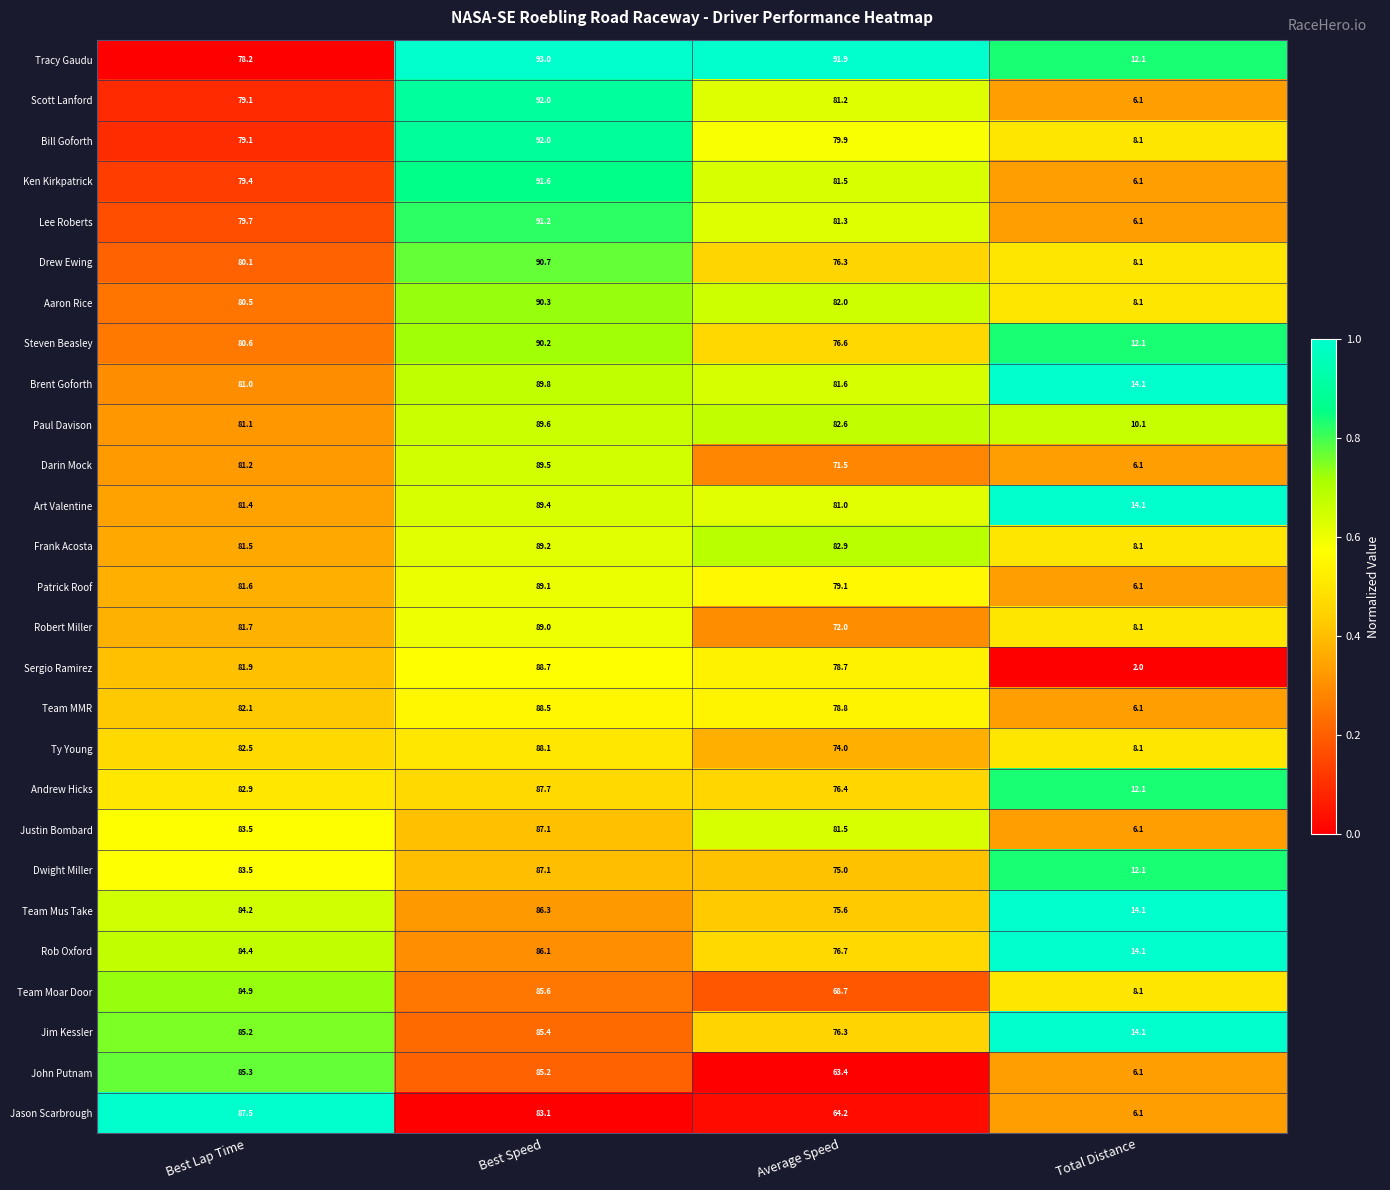

What is the total value across all series at Best Speed?

2395.5